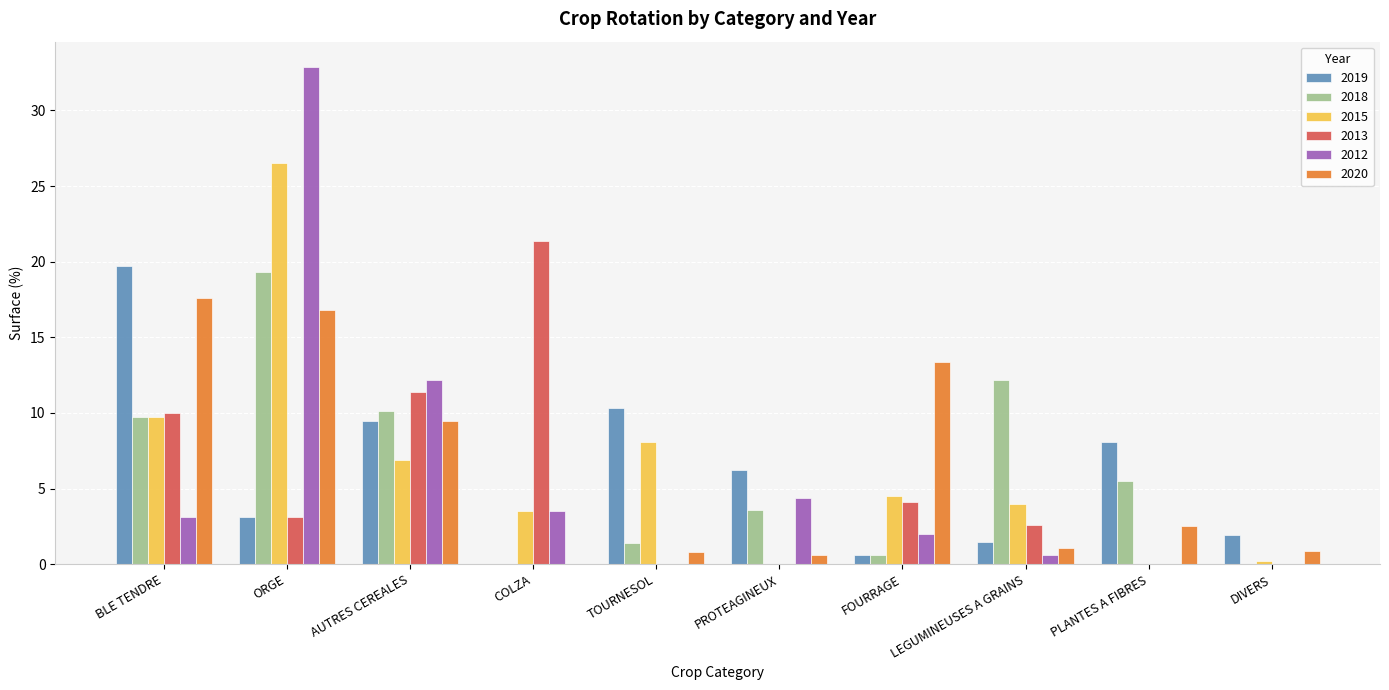

The 2018 series shows 5.5 at PLANTES A FIBRES. True or false?

True